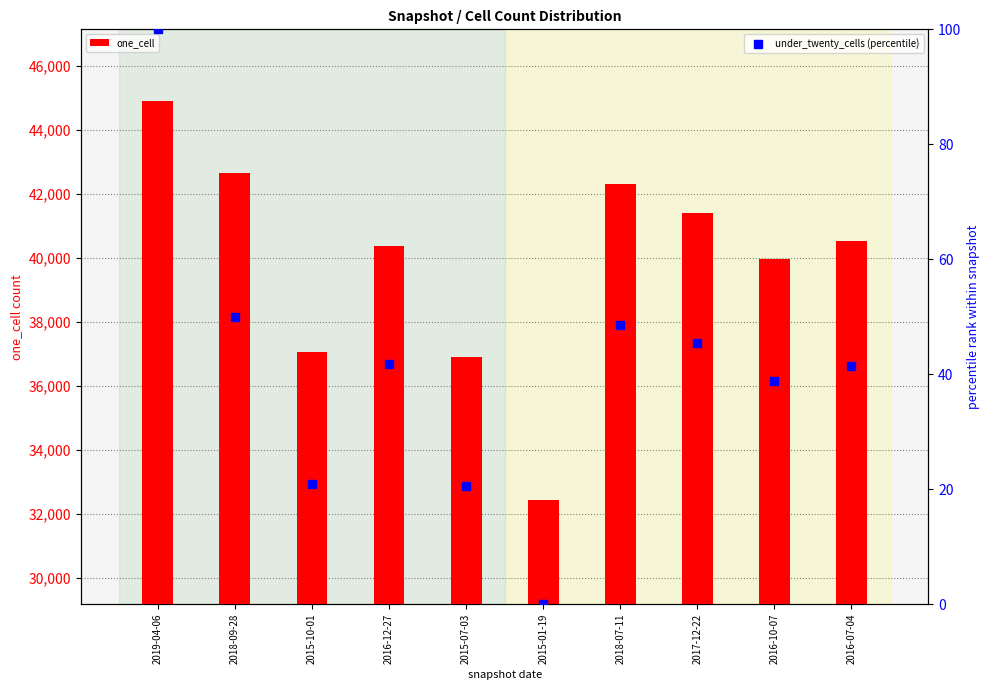

Where is under_twenty_cells (percentile) nearest to the value 50?

2018-09-28